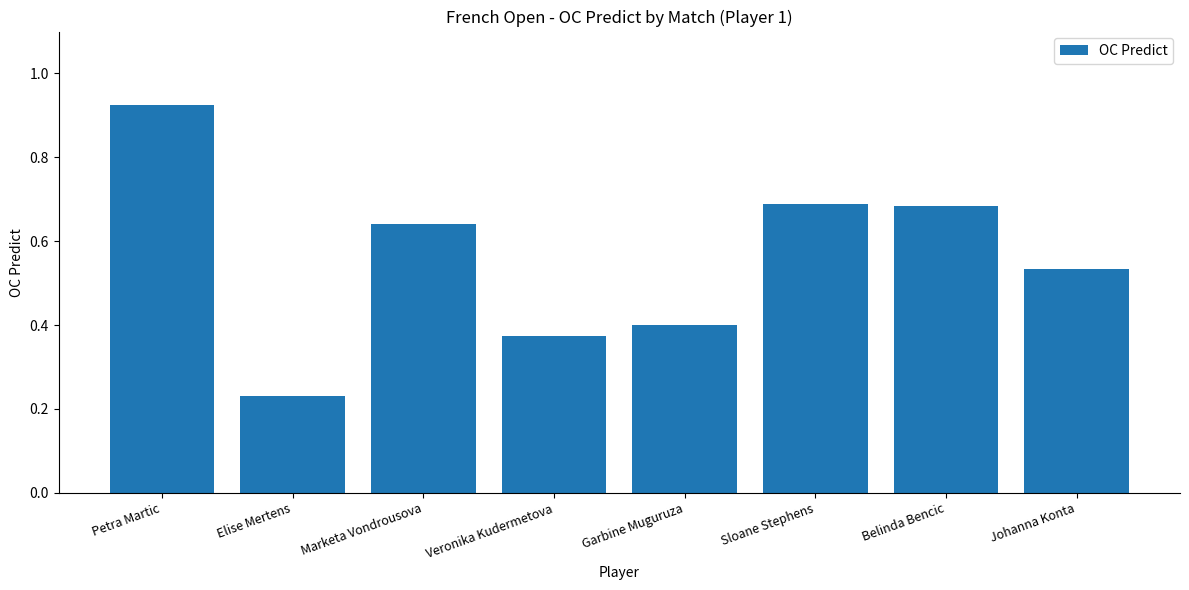

What is the sum of the values at Sloane Stephens and Johanna Konta?

1.2